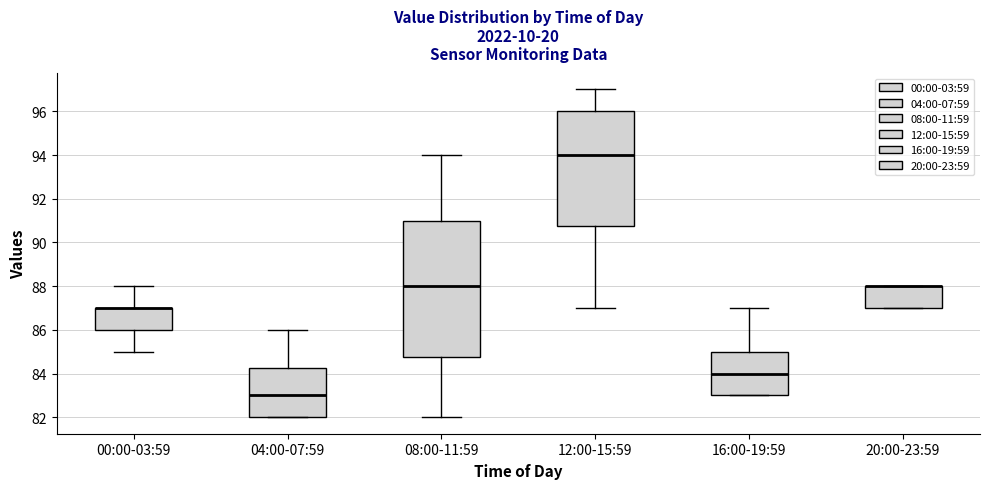

Where is the lower edge of the box for 04:00-07:59 on the y-axis? The values are not printed on the chart, so give them approximately, as read against the axis.

82.0